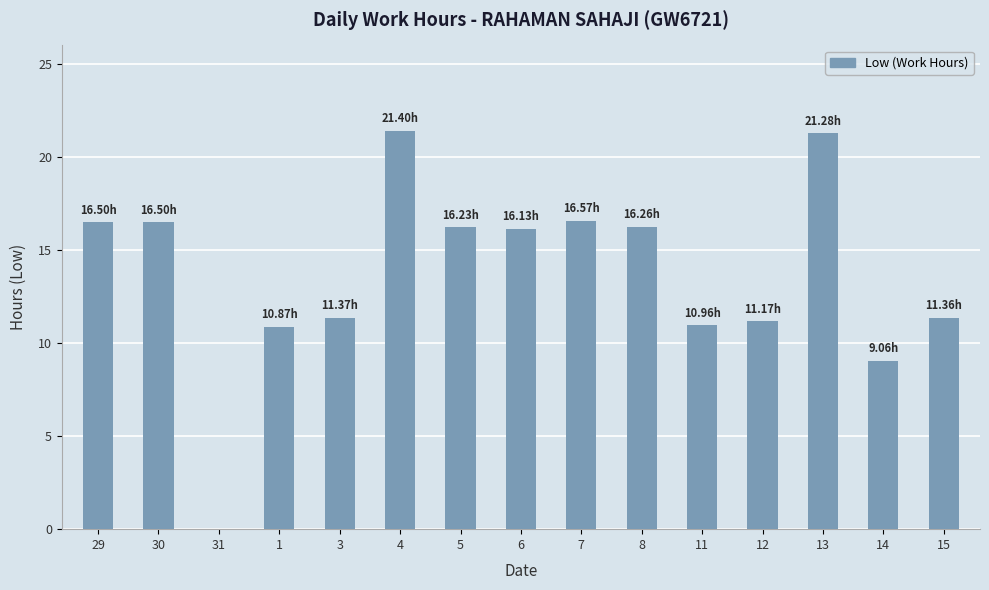

What is the sum of the values at 15 and 7?

27.9